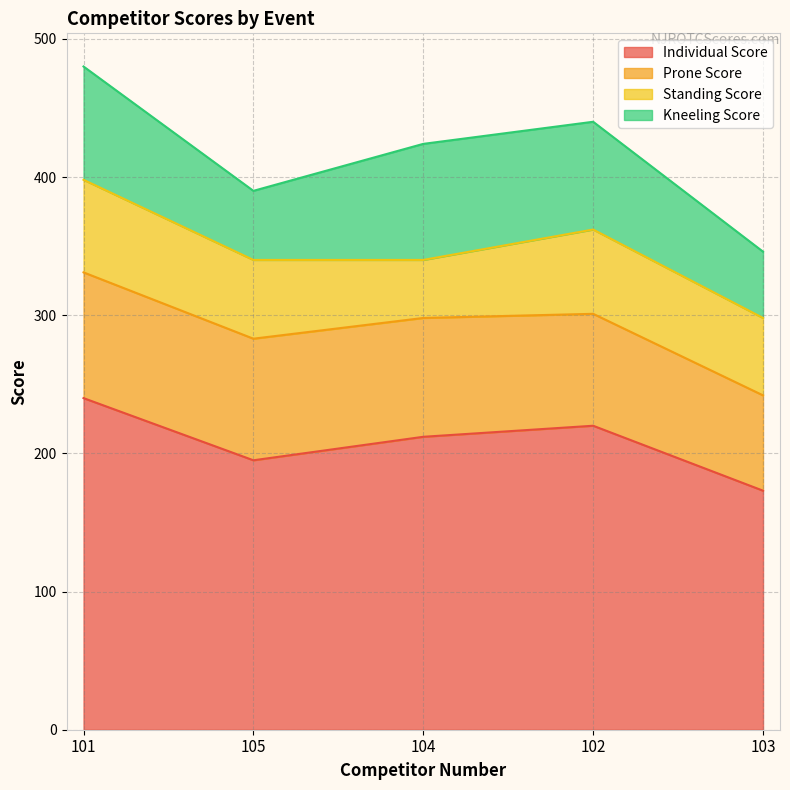

In Individual Score, how many points are lower than both neighbors (excluding endpoints)?

1